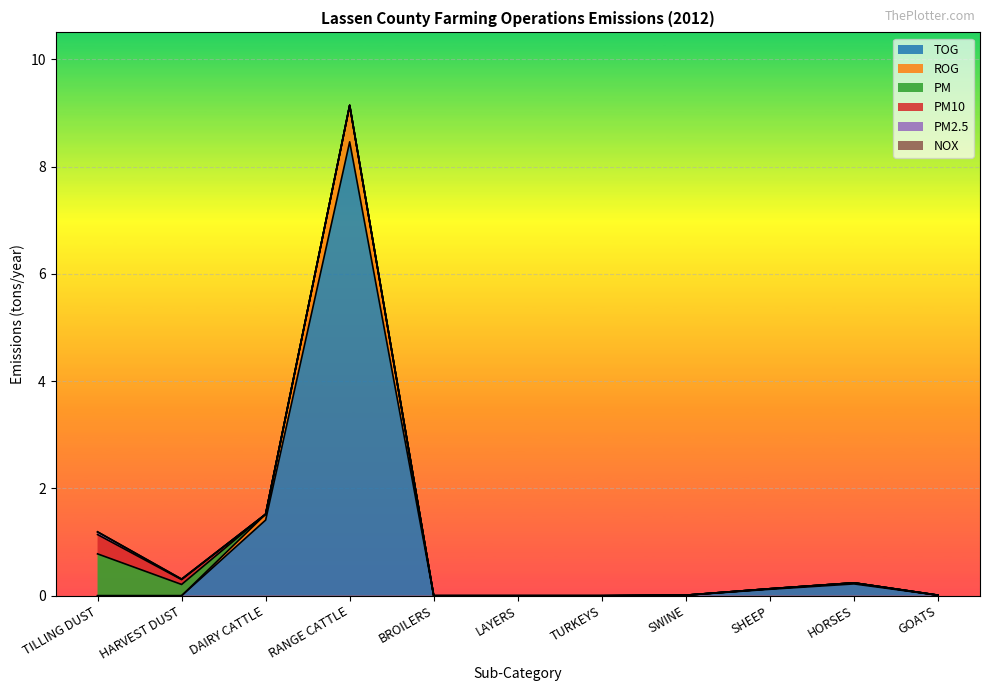

True or false: ROG has more than 0 points higher than both neighbors.

True